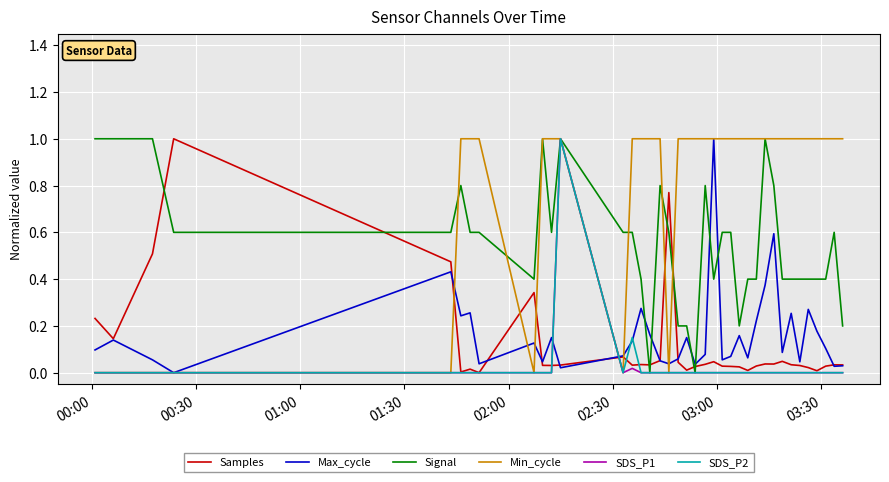

What is the greatest value displayed?

1.0